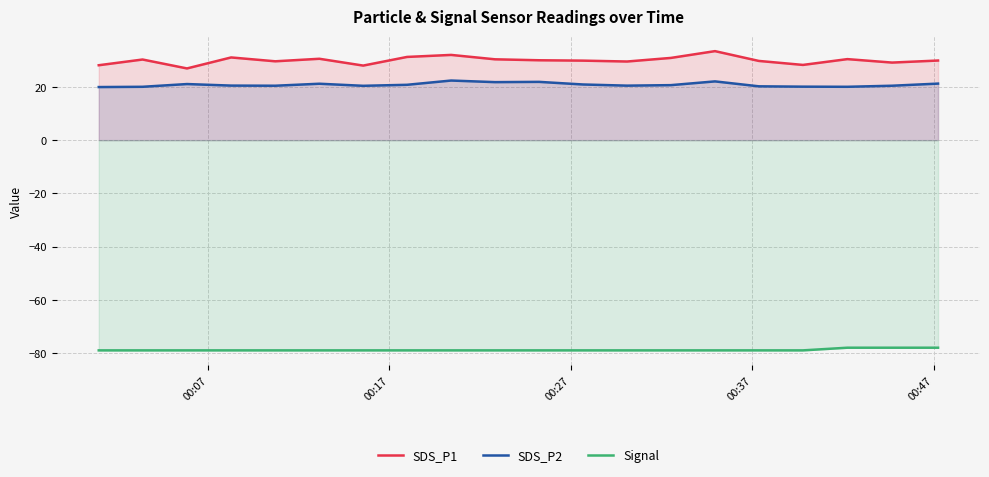

Which series has the largest total across all categories?

SDS_P1